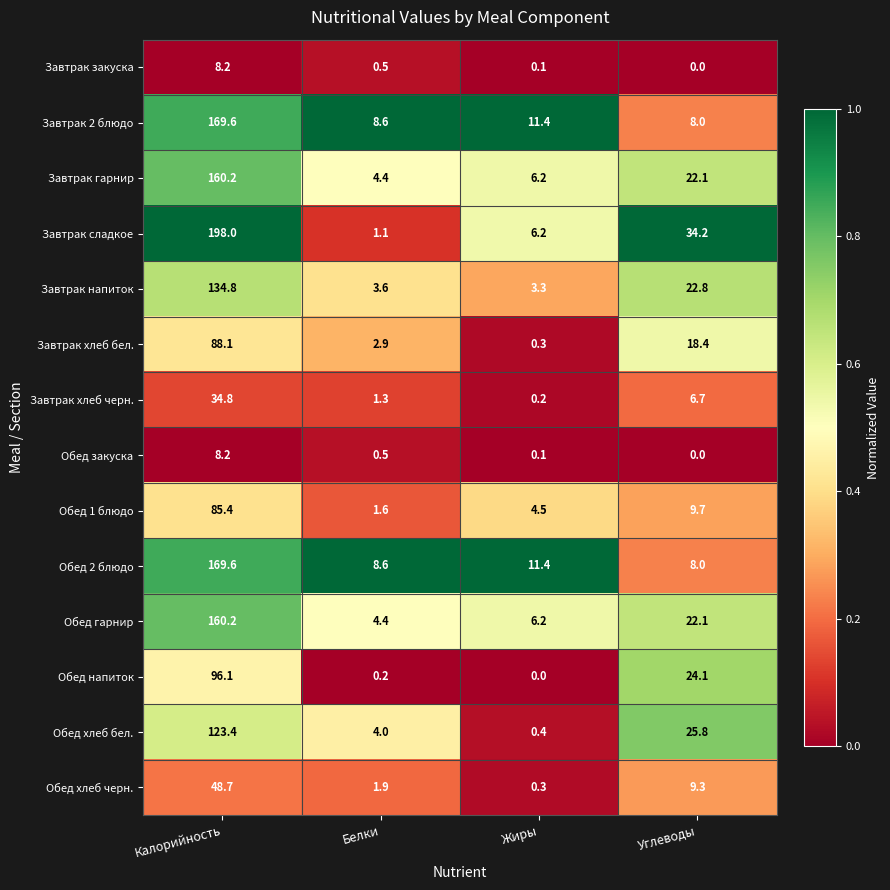

What is the approximate value of Обед 1 блюдо at Белки?

1.6